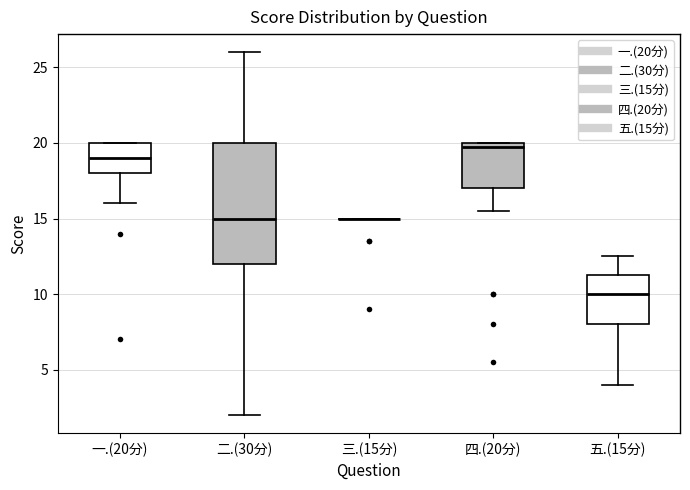

Reading left to right, read every box against the y-axis: the position of its median line, the range the box covers, and the ends of its whiskers. The values are not printed on the chart, so give them approximately, as read against the axis.

一.(20分): median 19.0, box 18.0 to 20.0, whiskers 16.0 to 20.0
二.(30分): median 15.0, box 12.0 to 20.0, whiskers 2.0 to 26.0
三.(15分): box collapsed to a line at 15.0, whiskers 15.0 to 15.0
四.(20分): median 20.0 (just below the box's upper edge), box 17.0 to 20.0, whiskers 15.5 to 20.0
五.(15分): median 10.0, box 8.0 to 11.5, whiskers 4.0 to 12.5